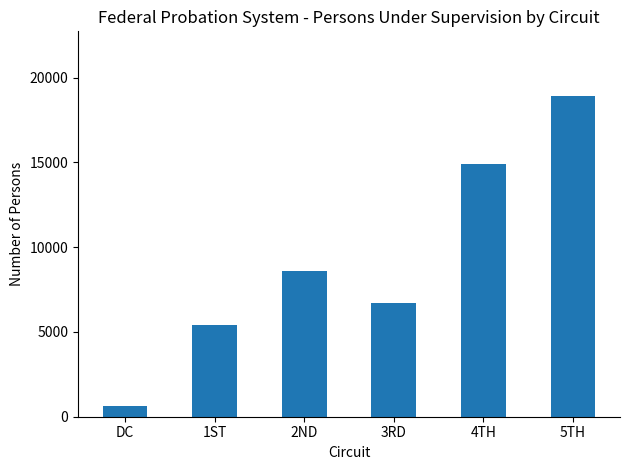

What is the greatest value displayed?

18935